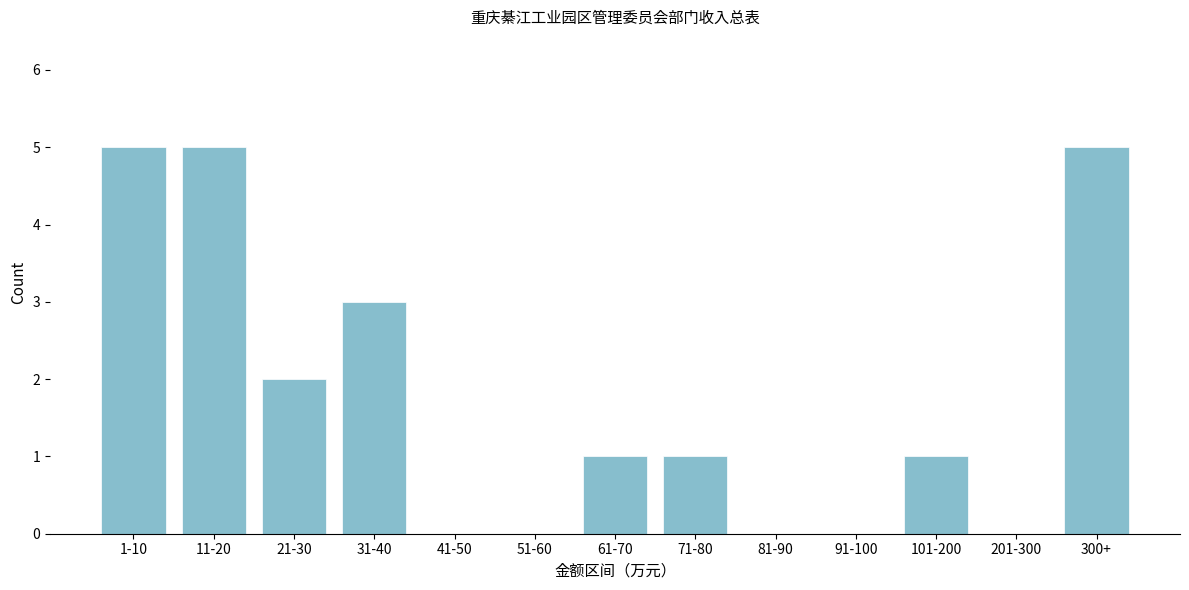

Reading right to left, transcribe all the data shown in this chart.

300+=5	201-300=0	101-200=1	91-100=0	81-90=0	71-80=1	61-70=1	51-60=0	41-50=0	31-40=3	21-30=2	11-20=5	1-10=5